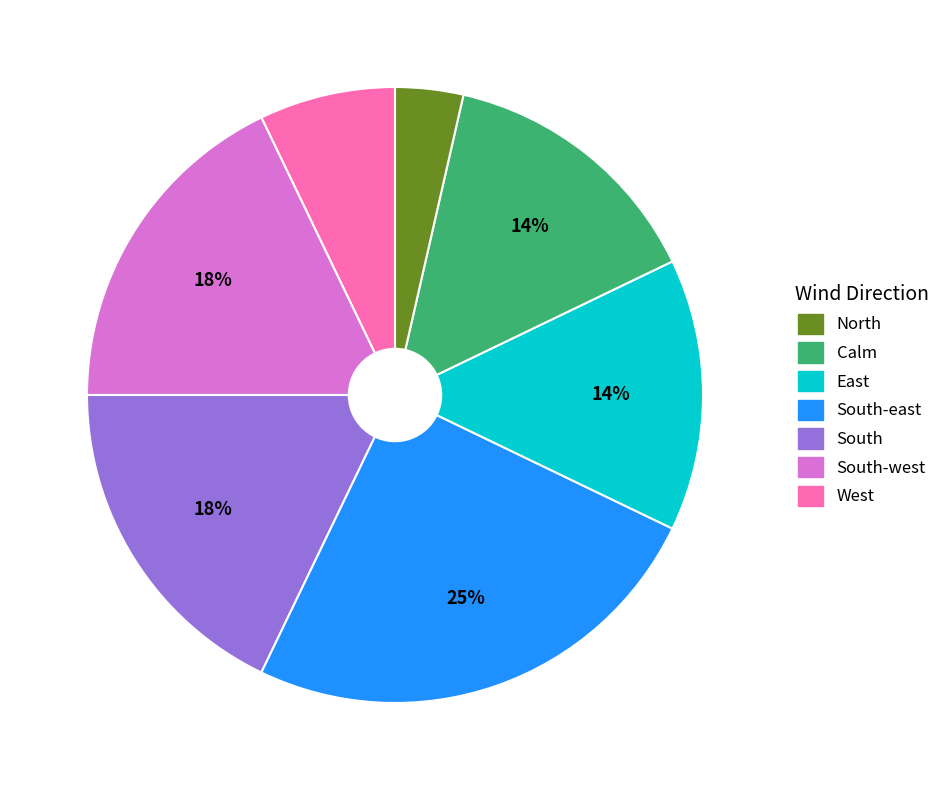

How many segments does this pie chart have?

7